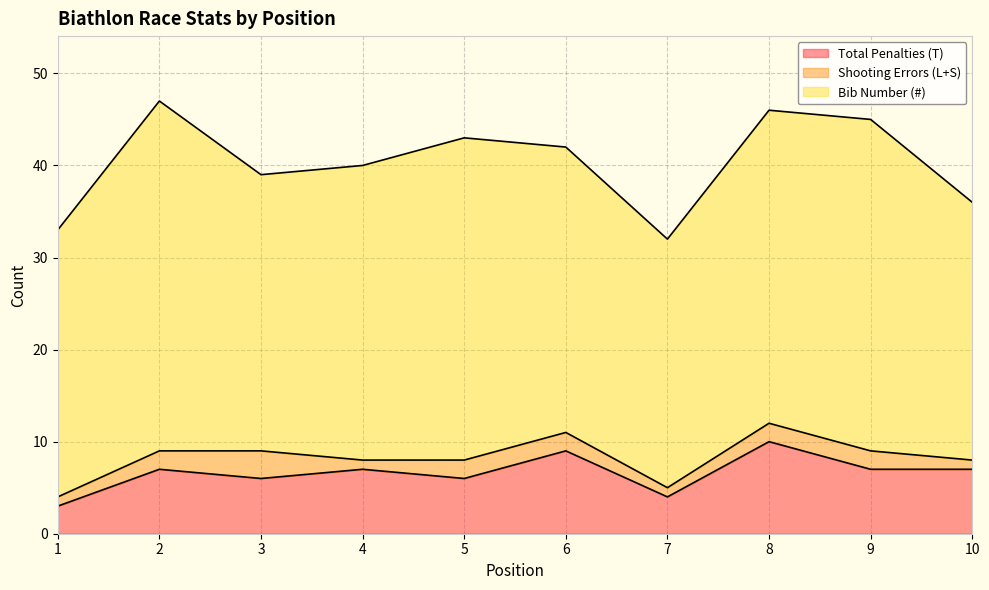

How many values in the Total Penalties (T) series exceed 7?

2